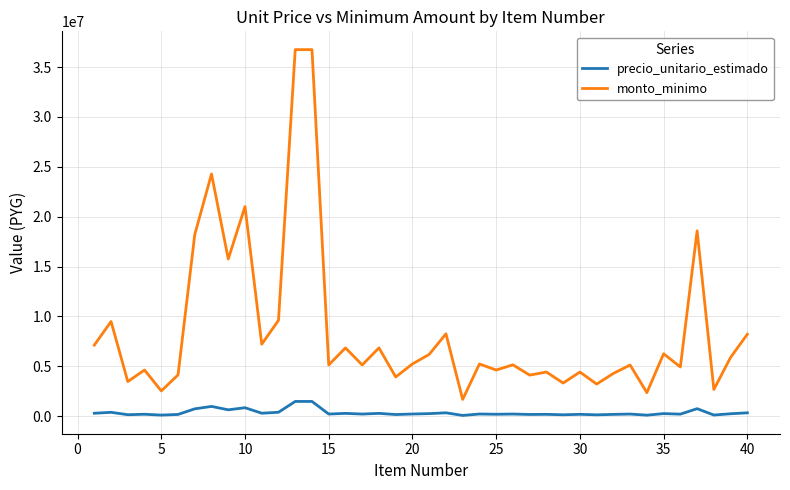

Which series has the widest spread of values?

monto_minimo